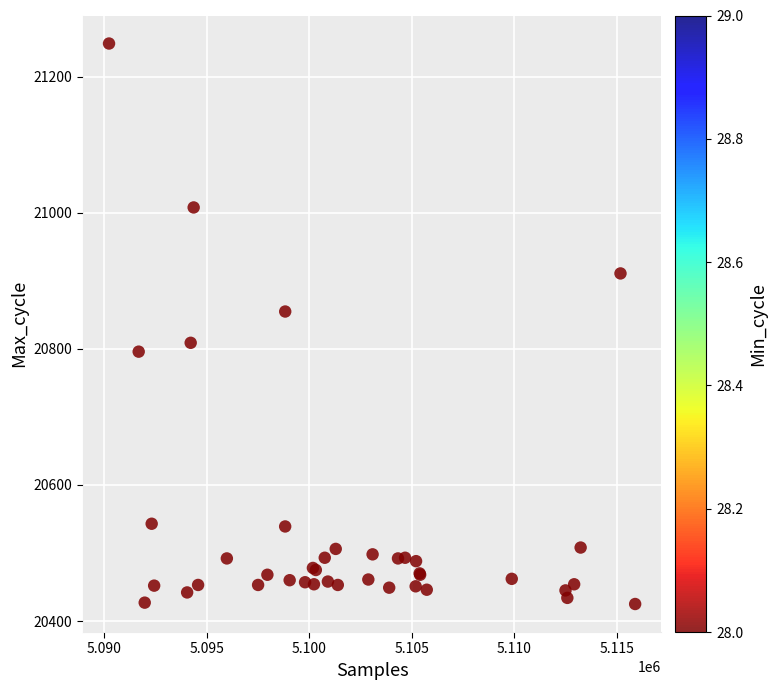

What Y value in the scatter plot is closest to 20837?

20855